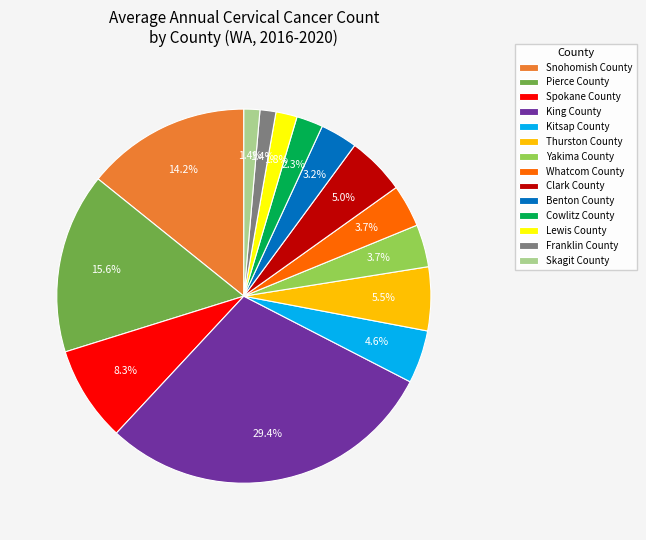

How many segments does this pie chart have?

14